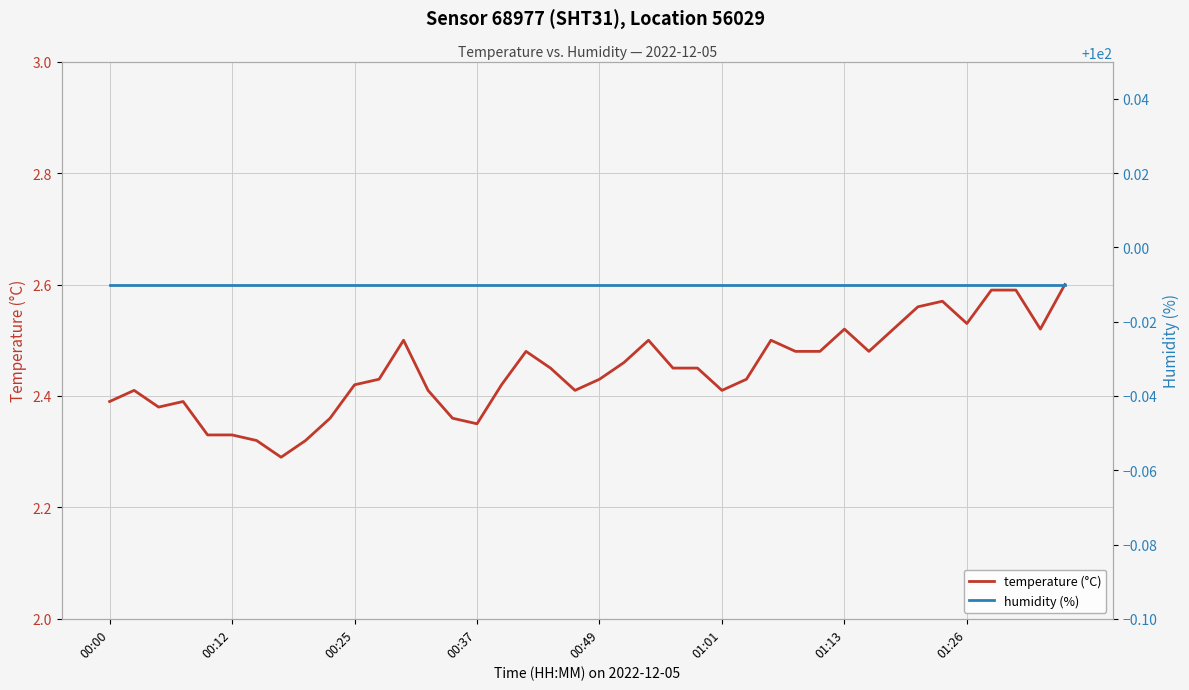

The value of temperature (°C) at 01:13 is 1.3. True or false?

False